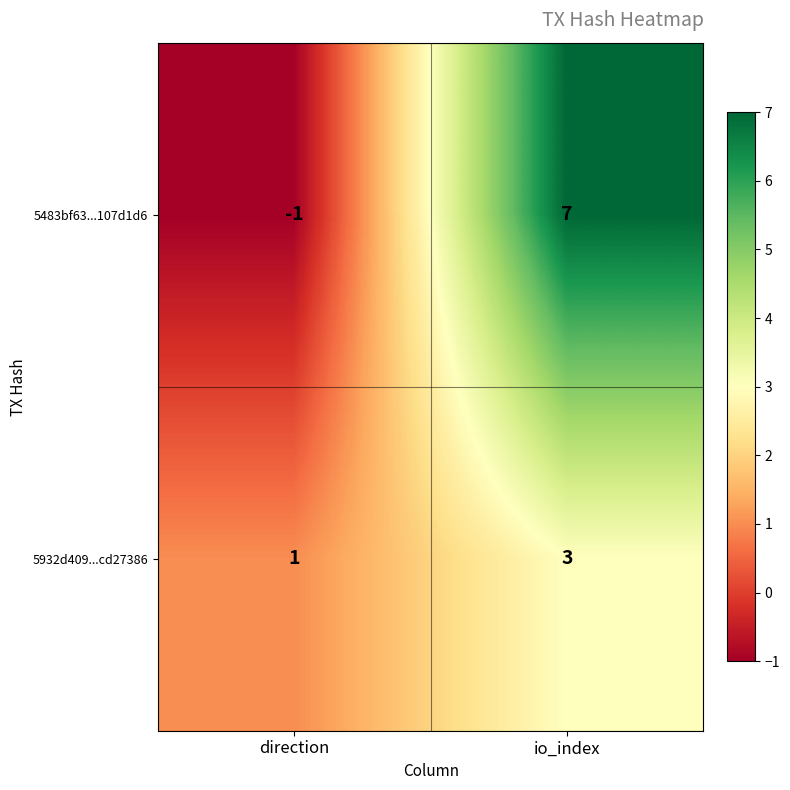

What is the sum of the 5932d409...cd27386 values at io_index and direction?

4